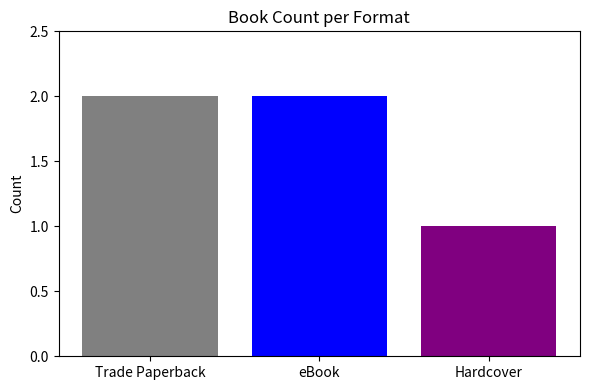

How many bars are there in each group?

3